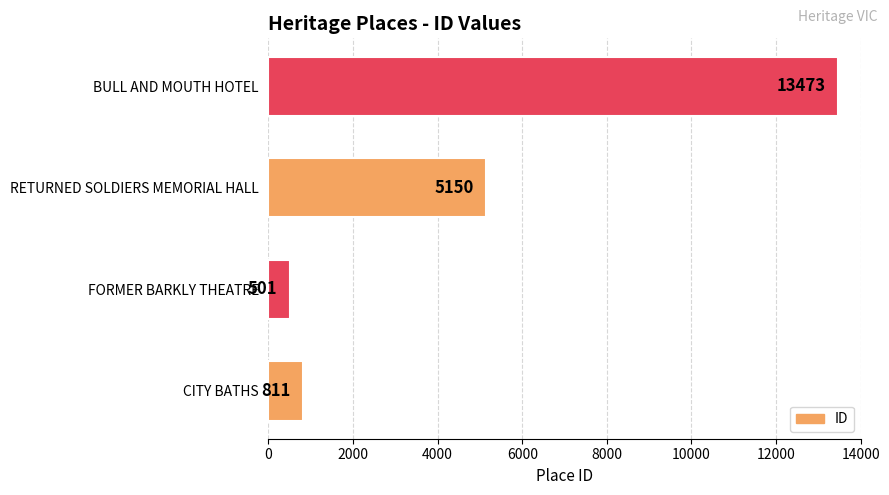

List the labels in order of value, smallest first.

FORMER BARKLY THEATRE, CITY BATHS, RETURNED SOLDIERS MEMORIAL HALL, BULL AND MOUTH HOTEL